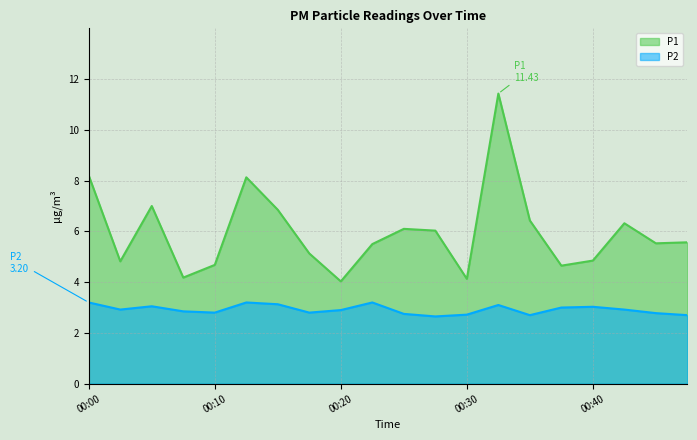

Does the chart display data point markers on the line(s)?

No